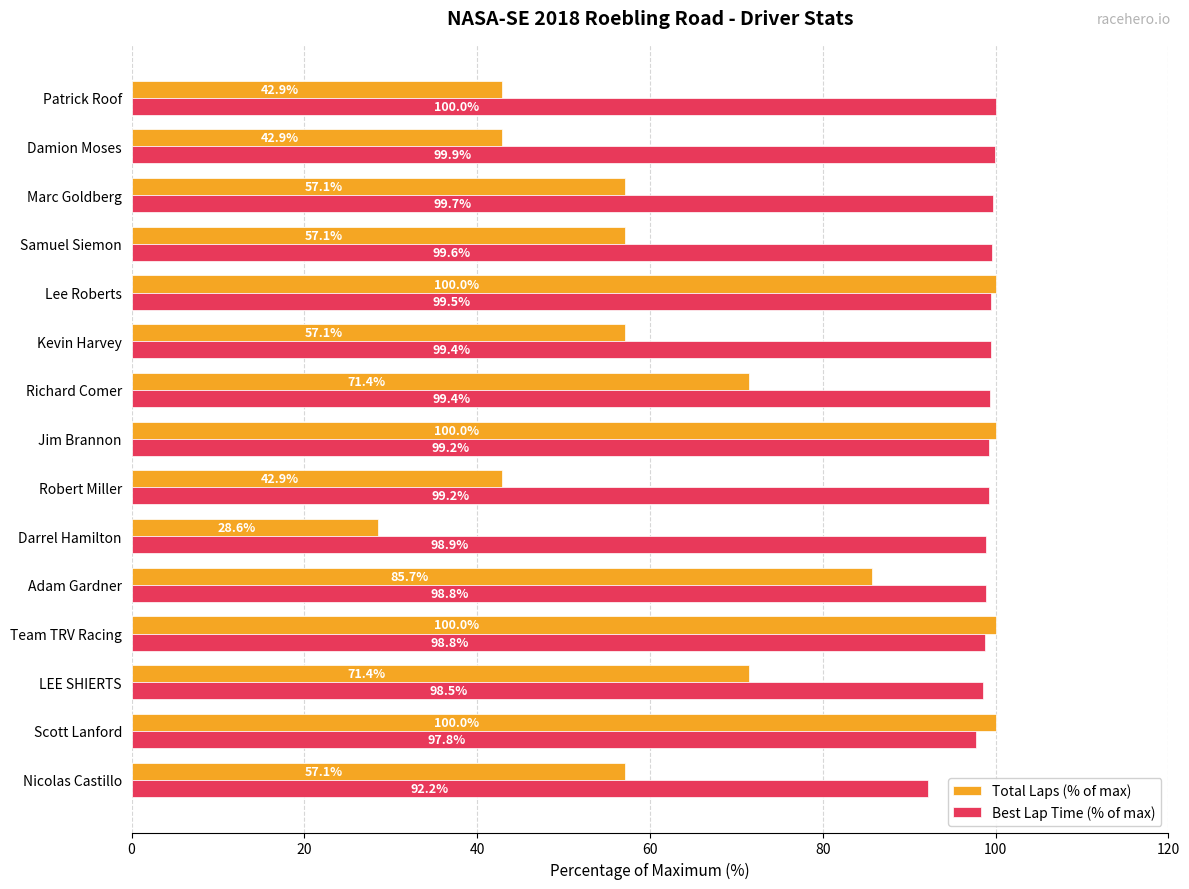

What is the greatest value displayed?

100.0